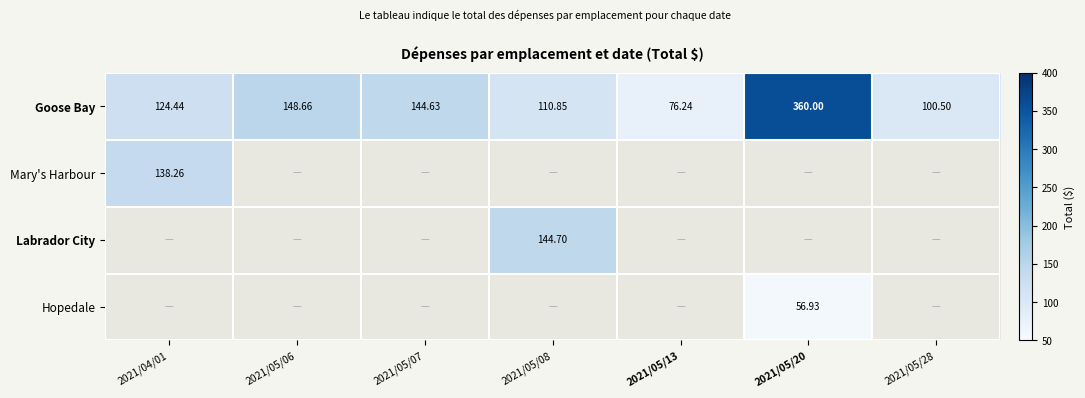

How many values in the Goose Bay series exceed 124?

4